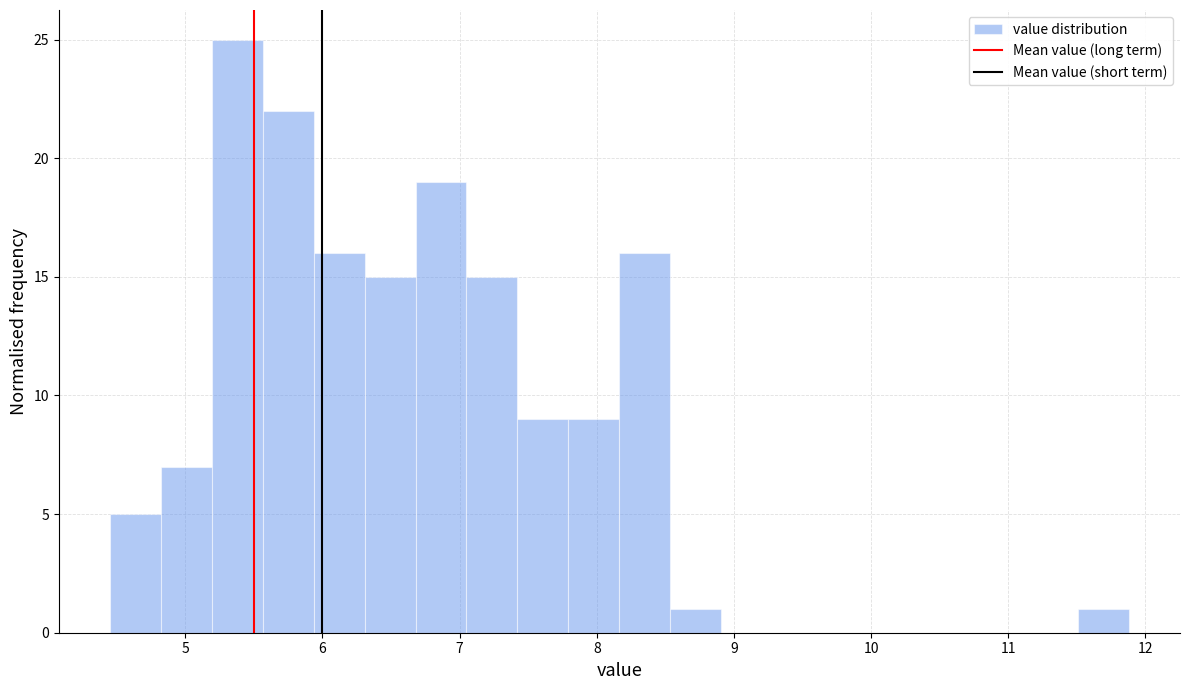

Around what value on the x-axis is the tallest bar? Give the approximate position of its centre, as read against the axis.

5.4